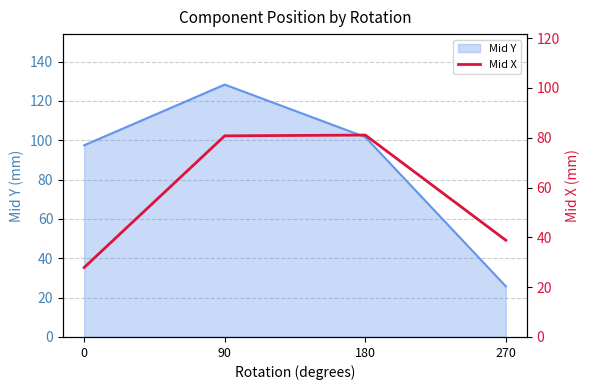

Between 270 and 90, which is larger?

90